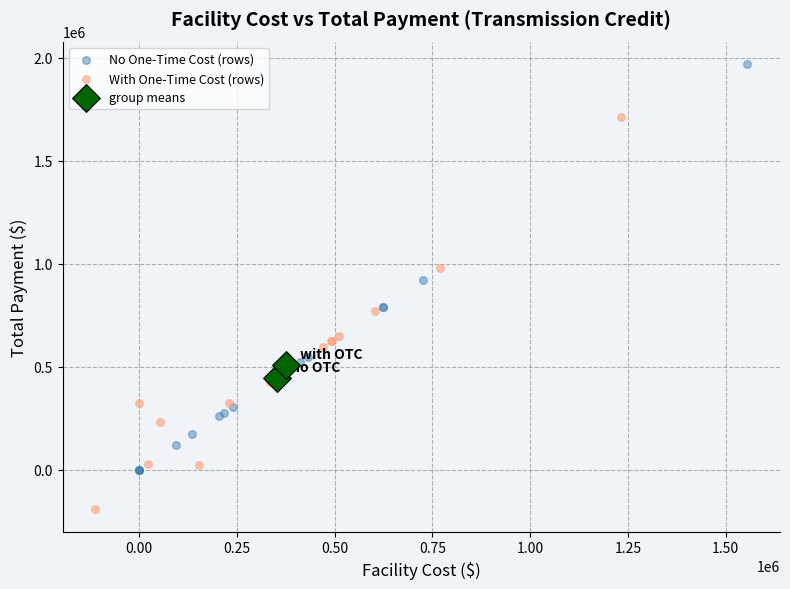

What are all the series names shown in the legend?

No One-Time Cost (rows), With One-Time Cost (rows), group means